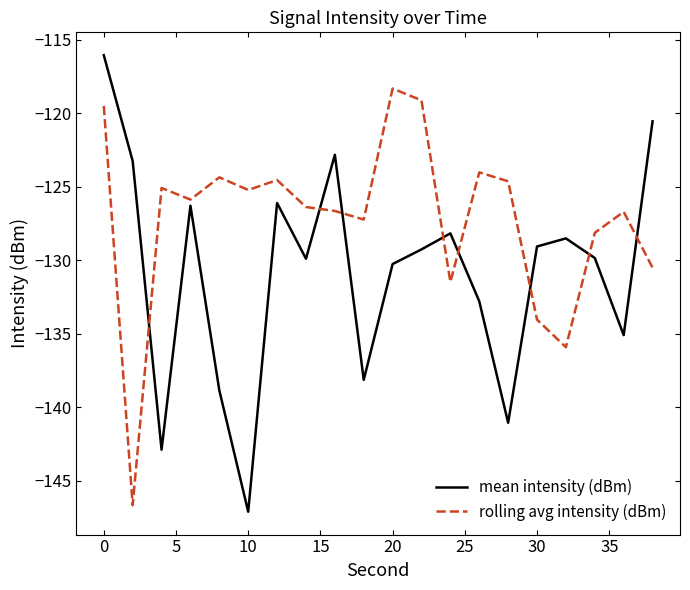

True or false: rolling avg intensity (dBm) has more than 1 points higher than both neighbors.

True